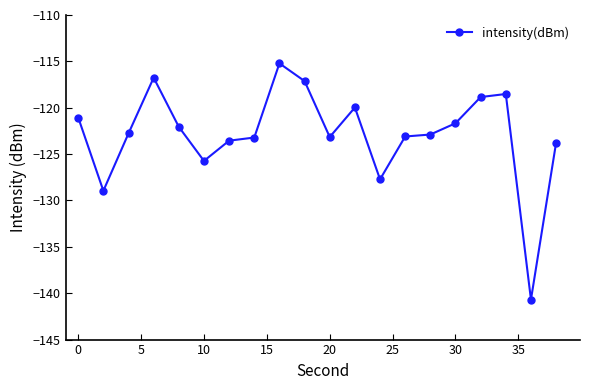

What is the value of the 16th point from the left?

-121.7